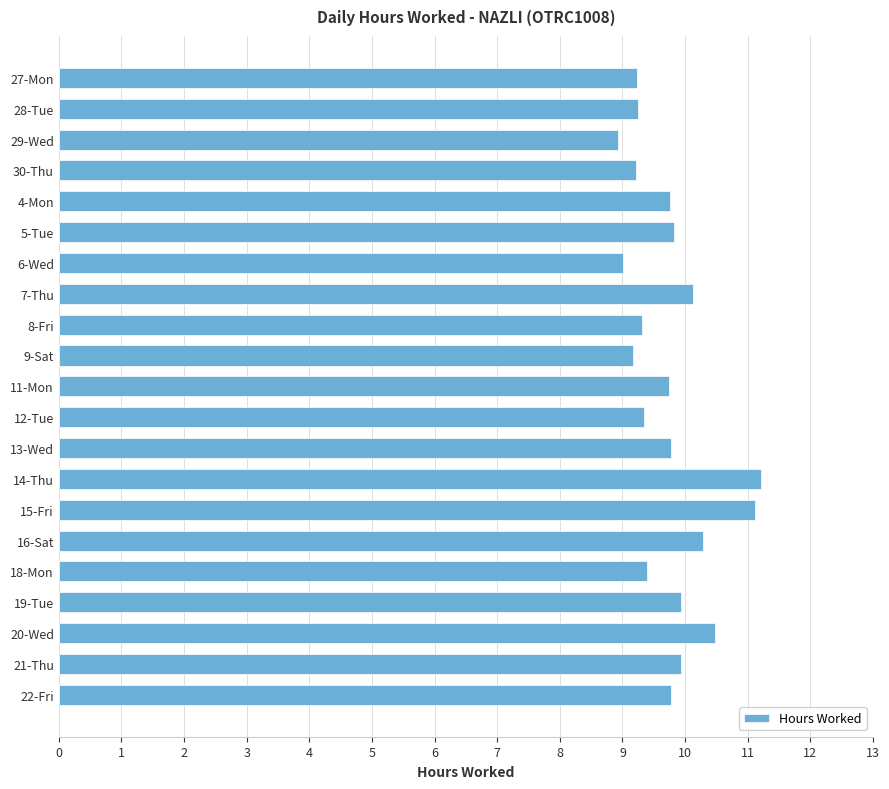

What is the label of the 3rd bar from the top?

29-Wed